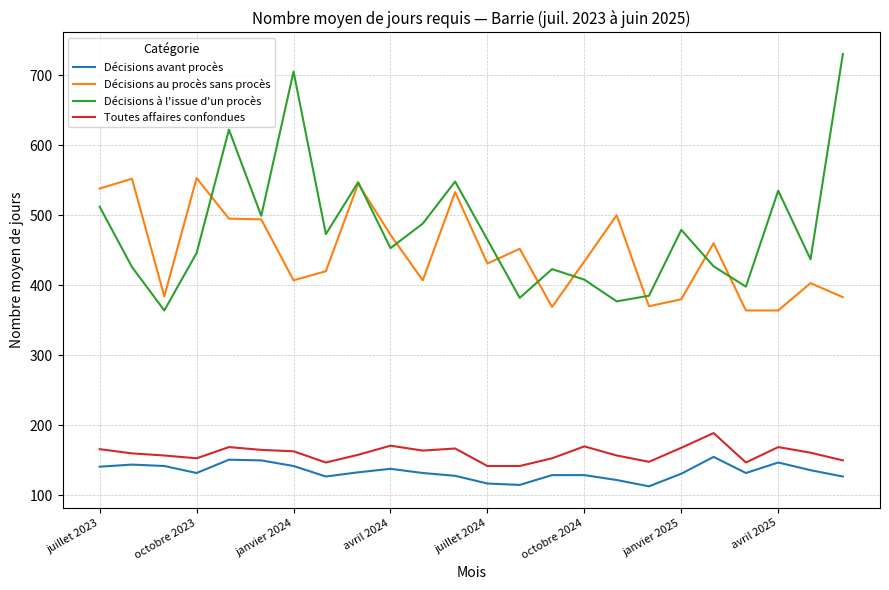

Which series has the largest range (max minus min)?

Décisions à l'issue d'un procès